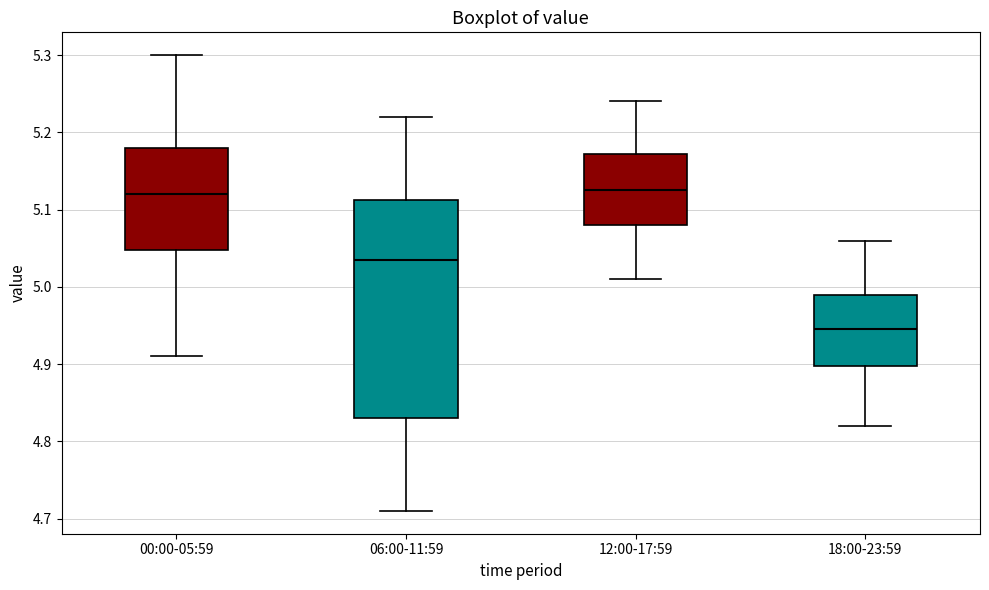

Reading left to right, transcribe this box plot: for each box, give where its median line is, the range the box spans, and where its two whiskers end, as read against the y-axis. The values are not printed on the chart, so give them approximately, as read against the axis.

00:00-05:59: median 5.12, box 5.05 to 5.18, whiskers 4.91 to 5.30
06:00-11:59: median 5.04, box 4.83 to 5.11, whiskers 4.71 to 5.22
12:00-17:59: median 5.13, box 5.08 to 5.17, whiskers 5.01 to 5.24
18:00-23:59: median 4.95, box 4.90 to 4.99, whiskers 4.82 to 5.06